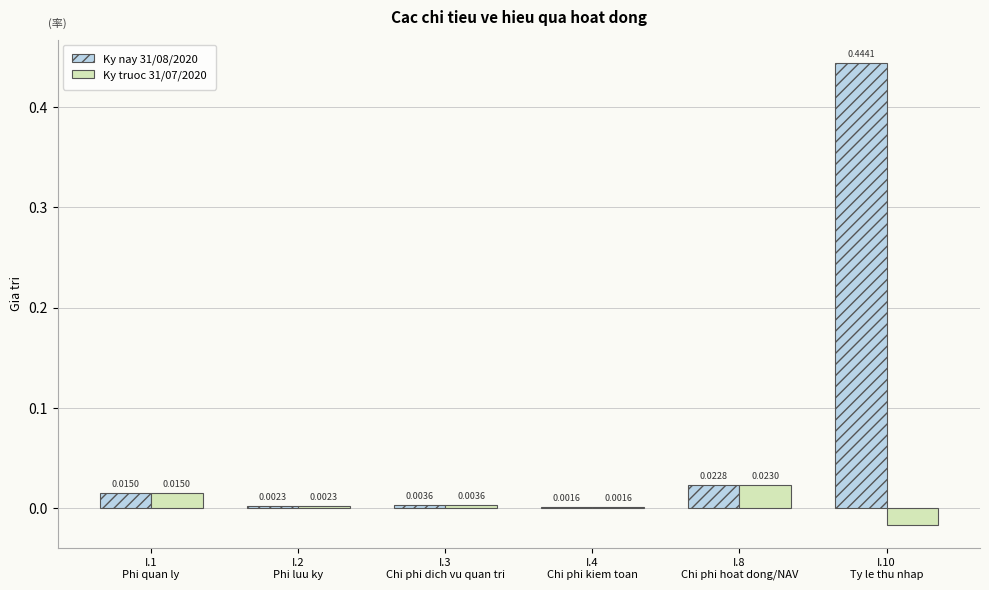

Is the value of Ky nay 31/08/2020 at I.1
Phi quan ly greater than the value of Ky truoc 31/07/2020 at I.3
Chi phi dich vu quan tri?

Yes